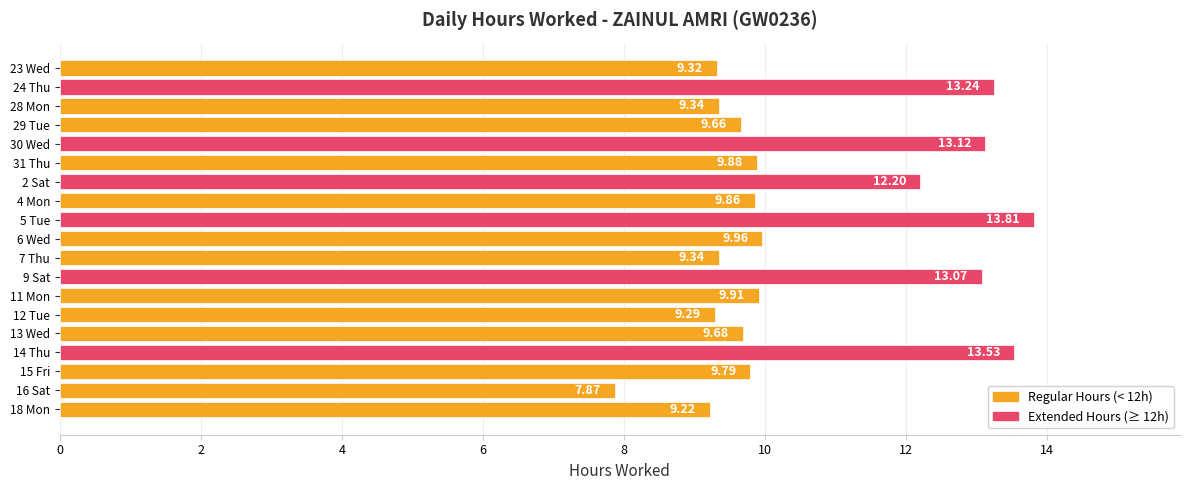

Between 7 Thu and 12 Tue, which is larger?

7 Thu